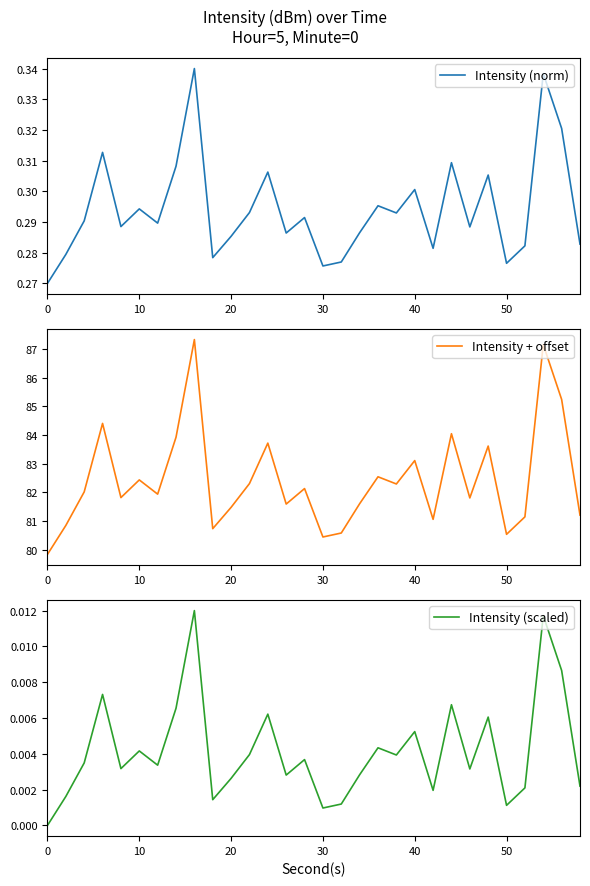

Where is Intensity + offset nearest to the value 83?

40